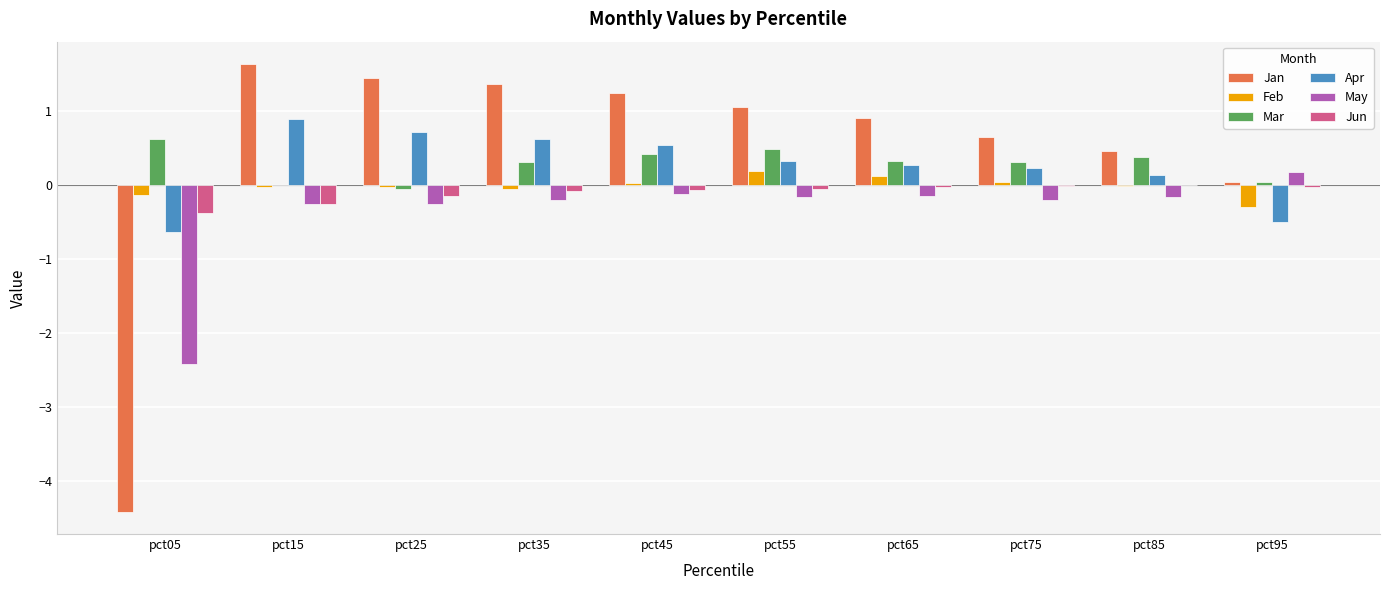

What is the greatest value displayed?

1.6